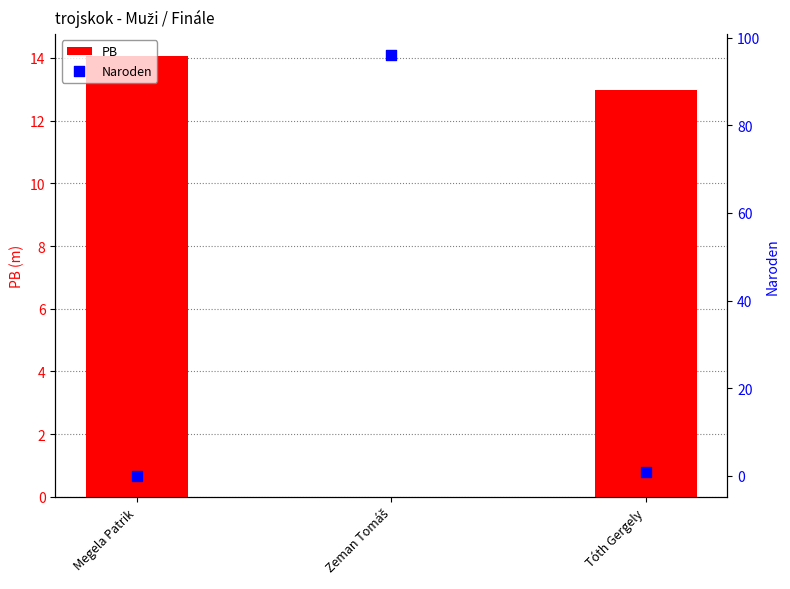

What is the total value across all series at Megela Patrik?

14.1